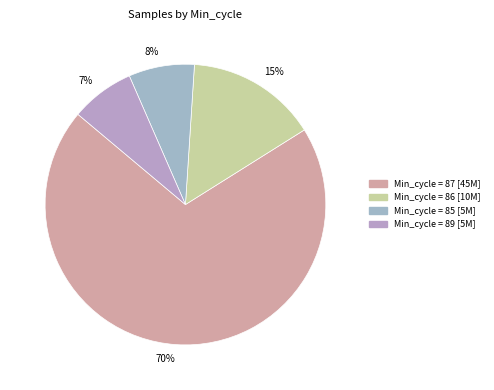

How many slices are in this pie chart?

4